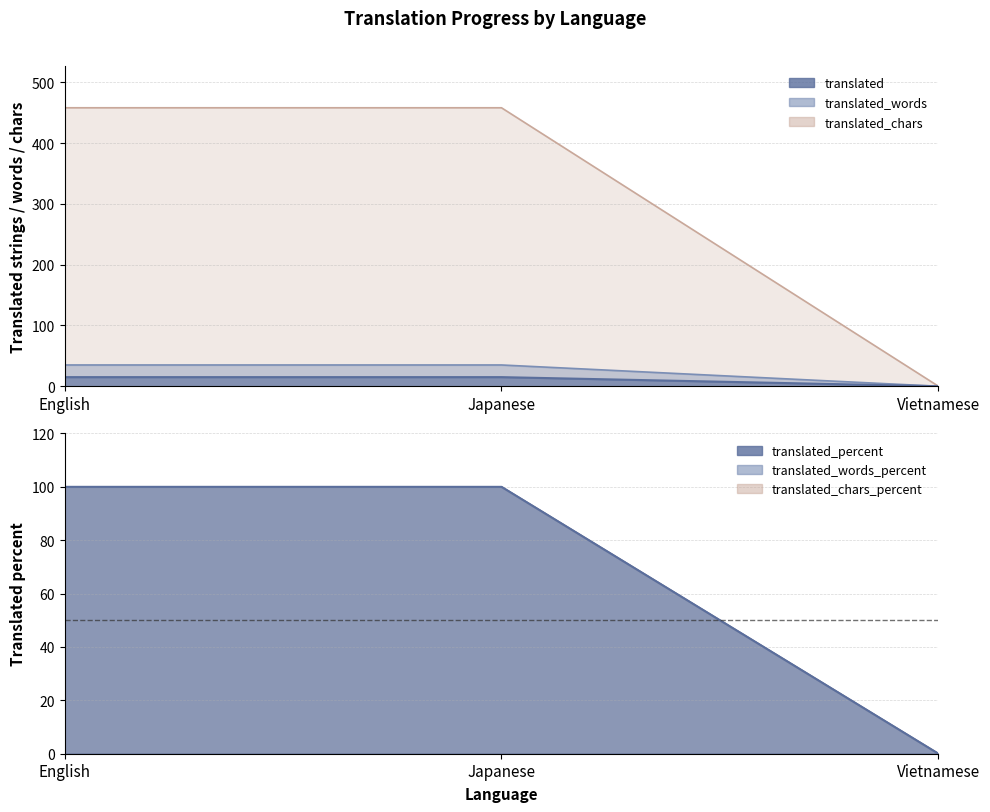

What is the sum of the translated_words_percent values at English and Vietnamese?

15